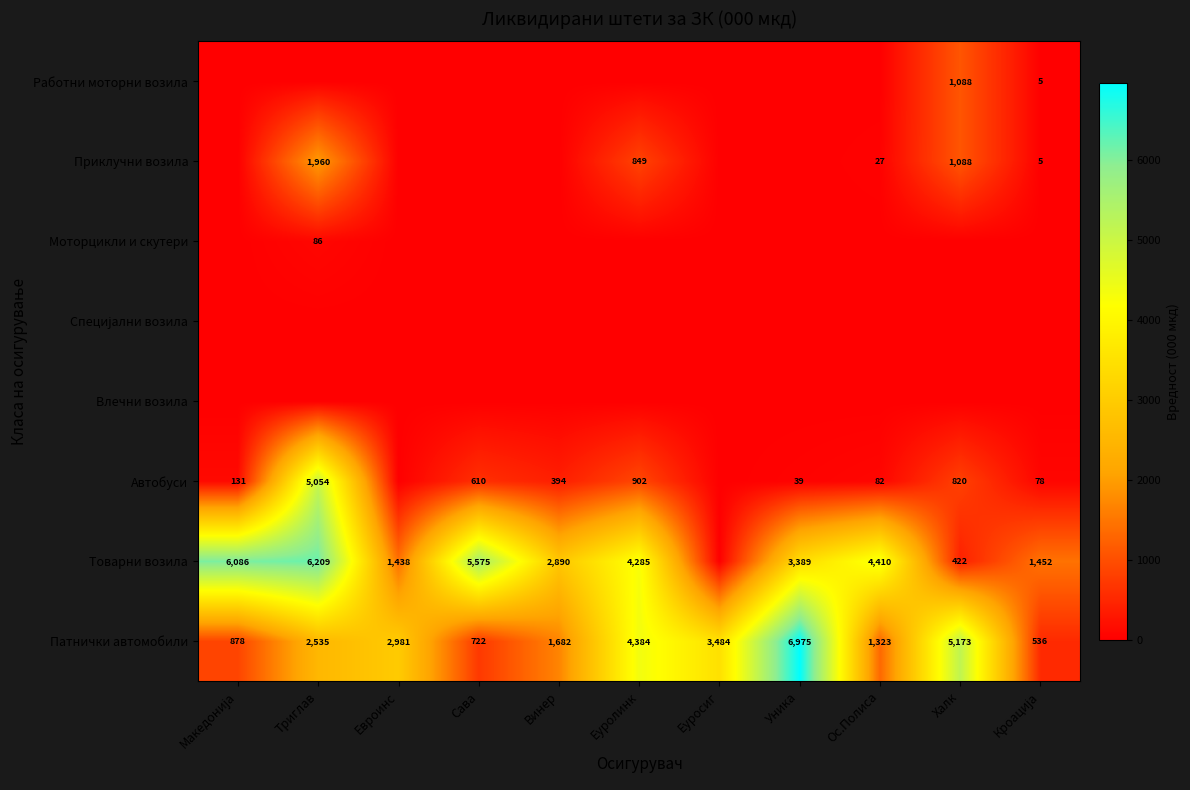

What is the average value of the Патнички автомобили series?

2788